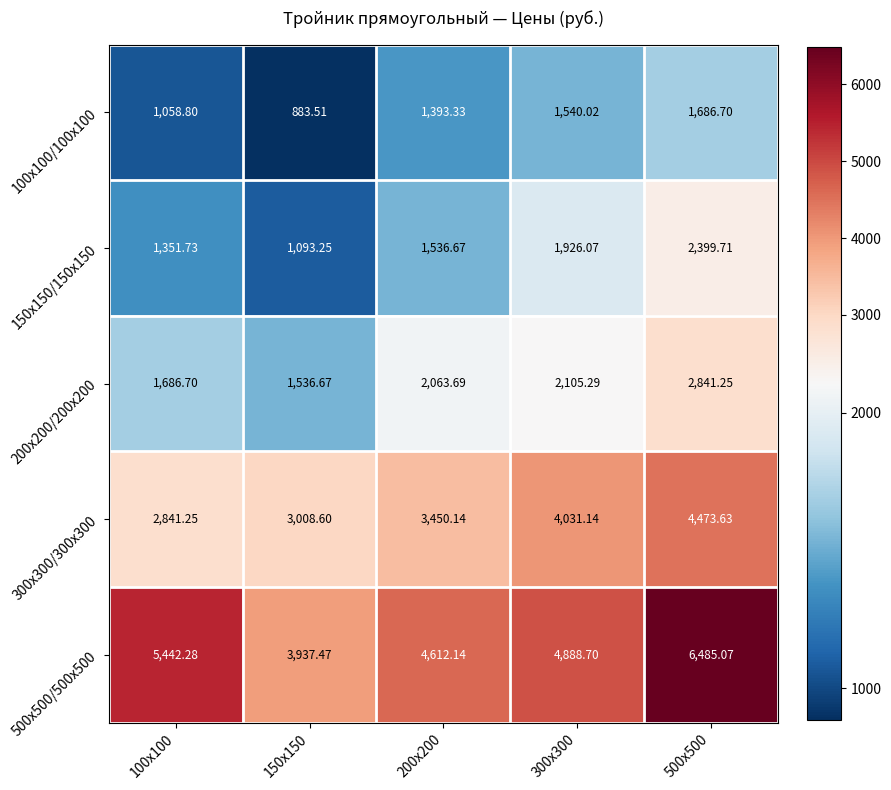

How many series are shown in this chart?

5